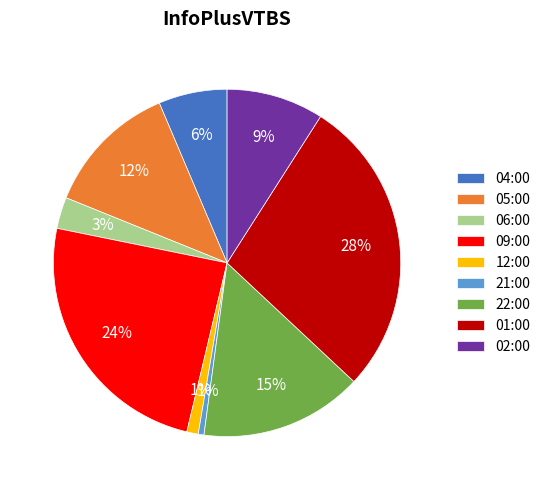

To the nearest percent, what is the combined percentage of 22:00 and 21:00?

16%